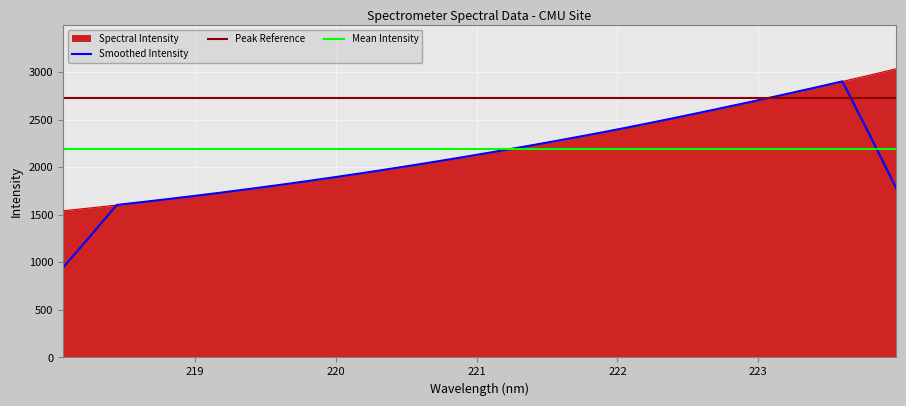

What is the label of the 29th point from the right?

218.6332